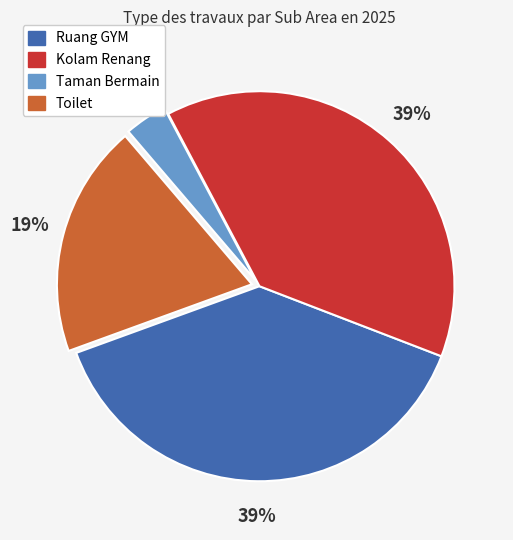

Is there a majority slice in this chart?

No